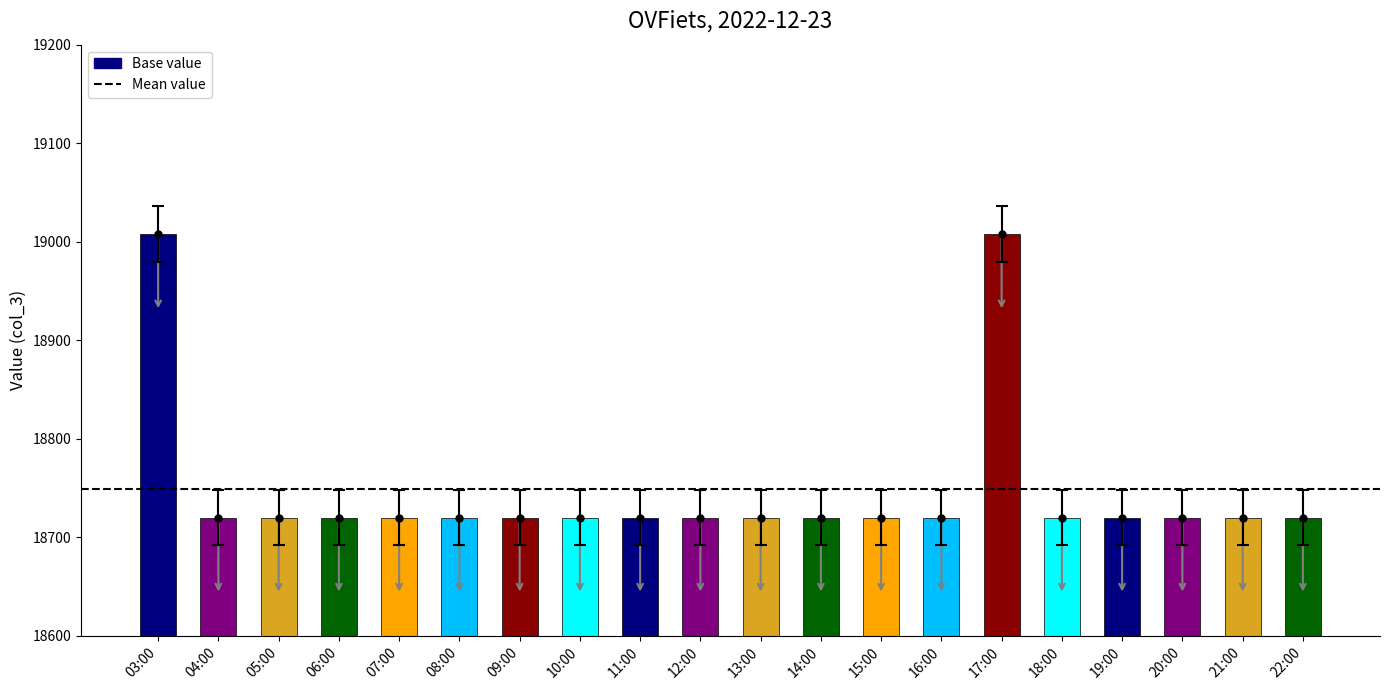

The value at 04:00 is 29825. True or false?

False